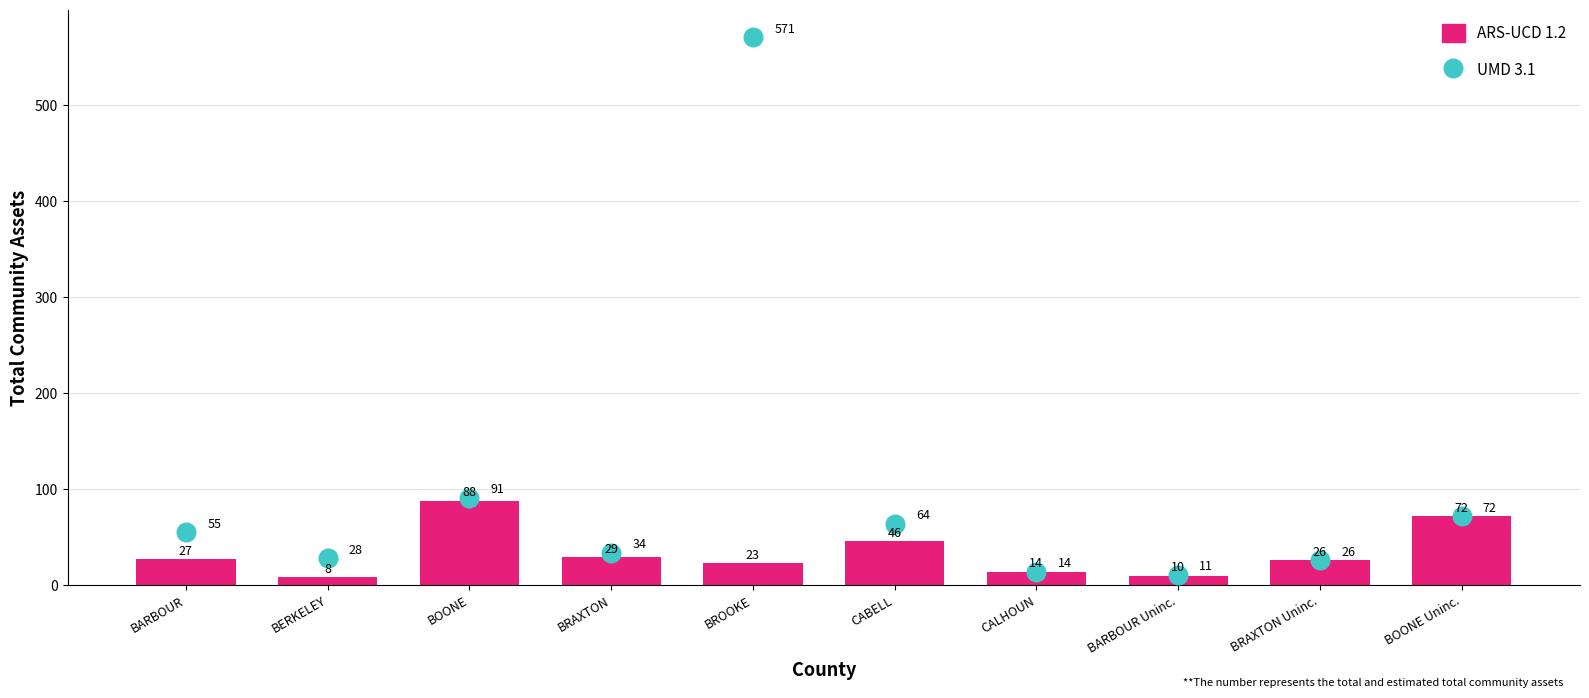

Which series has the widest spread of Y values?

UMD 3.1